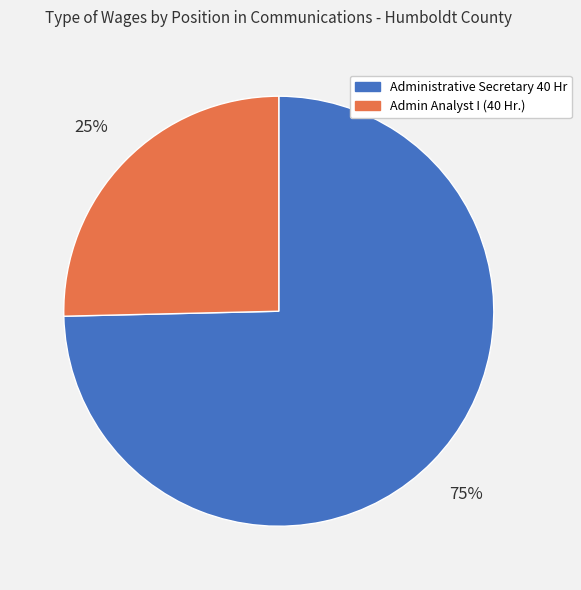

Do Admin Analyst I (40 Hr.) and Administrative Secretary 40 Hr together represent more than half of the pie?

Yes